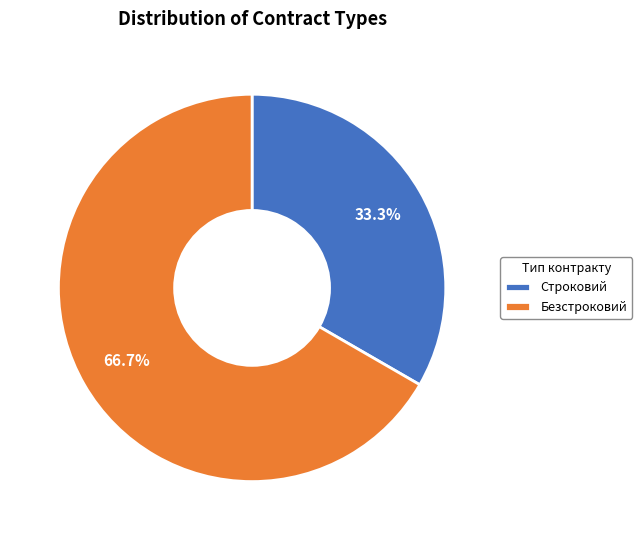

Does any single category account for the majority?

Yes